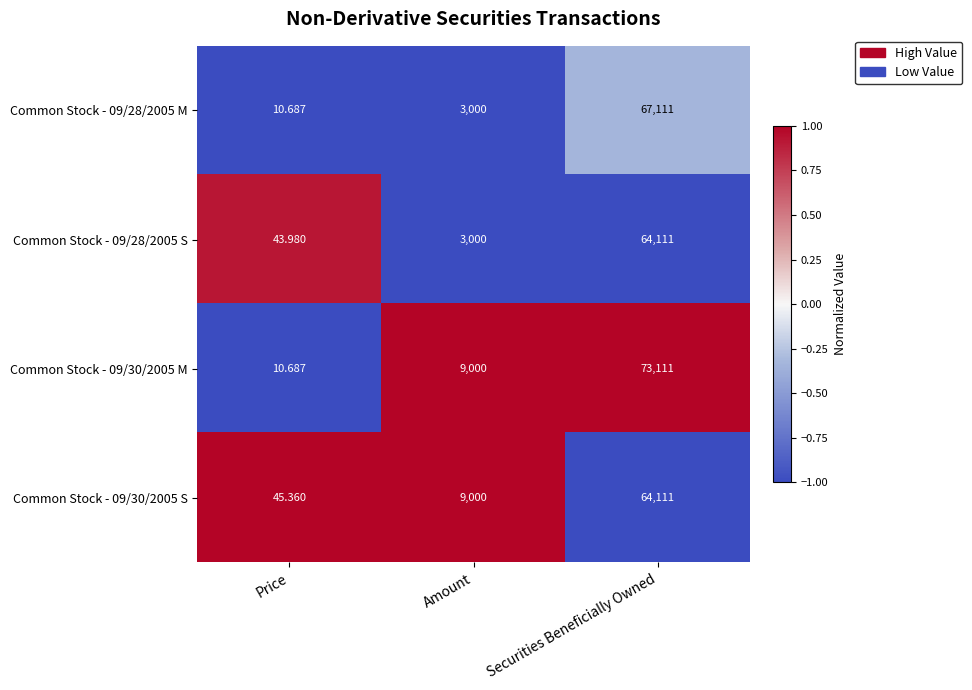

At which category is the sum across all series the highest?

Securities Beneficially Owned